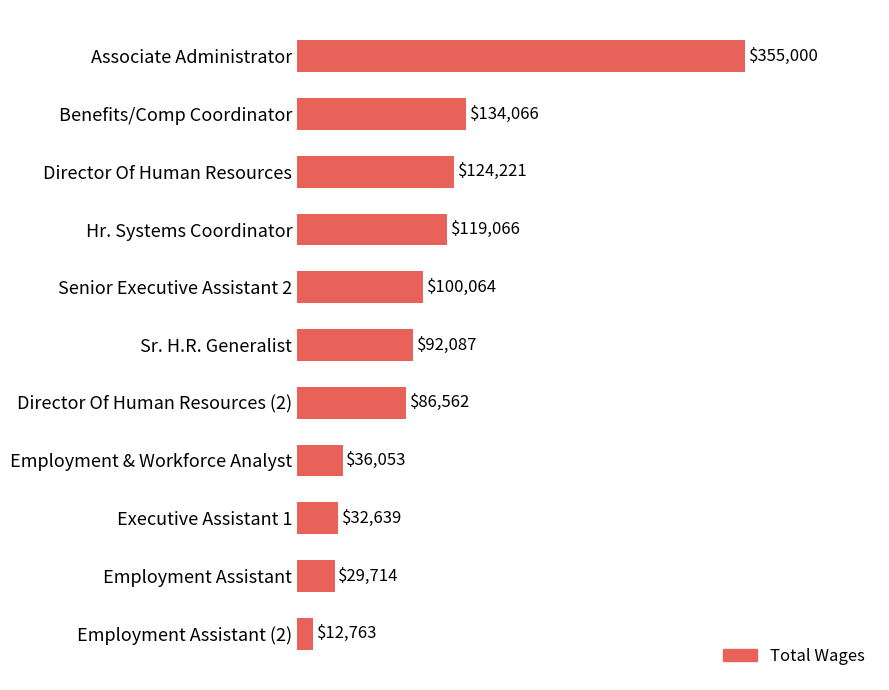

Where is the data nearest to the value 183881?

Benefits/Comp Coordinator